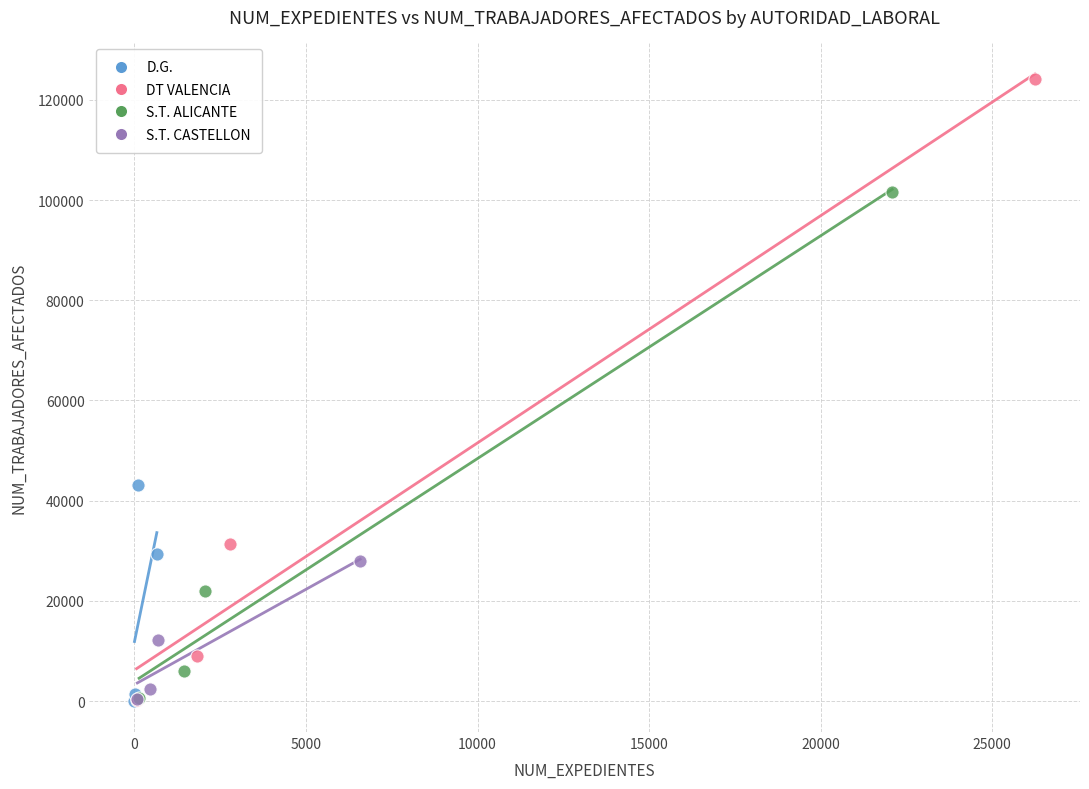

Which series contains the highest Y value?

DT VALENCIA